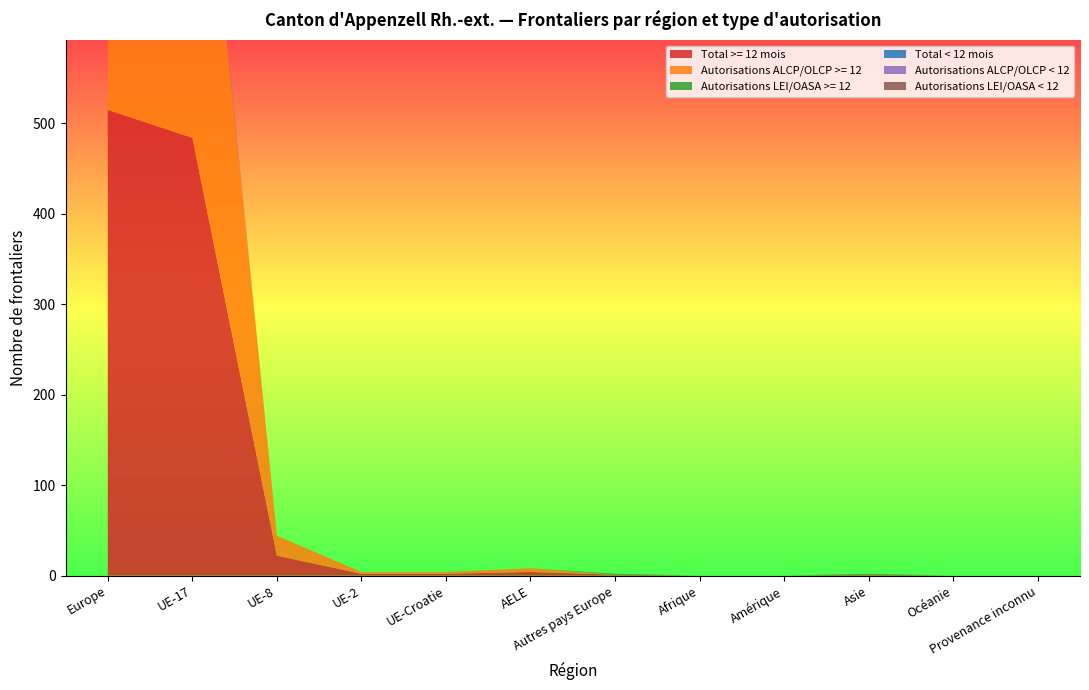

Reading left to right, transcribe all the data shown in this chart.

Total >= 12 mois: 515	484	22	2	2	4	1	0	0	1	0	0
Autorisations ALCP/OLCP >= 12: 514	484	22	2	2	4	0	0	0	0	0	0
Autorisations LEI/OASA >= 12: 1	0	0	0	0	0	1	0	0	1	0	0
Total < 12 mois: 3	3	0	0	0	0	0	0	0	0	0	0
Autorisations ALCP/OLCP < 12: 3	3	0	0	0	0	0	0	0	0	0	0
Autorisations LEI/OASA < 12: 0	0	0	0	0	0	0	0	0	0	0	0